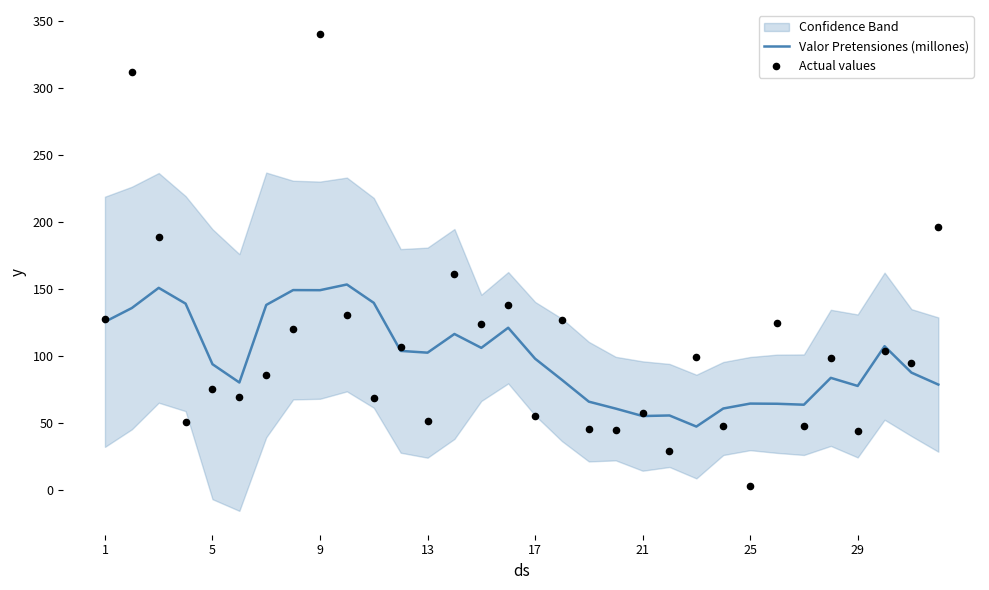

What is the lowest value of the Valor Pretensiones (millones) series?

47.6